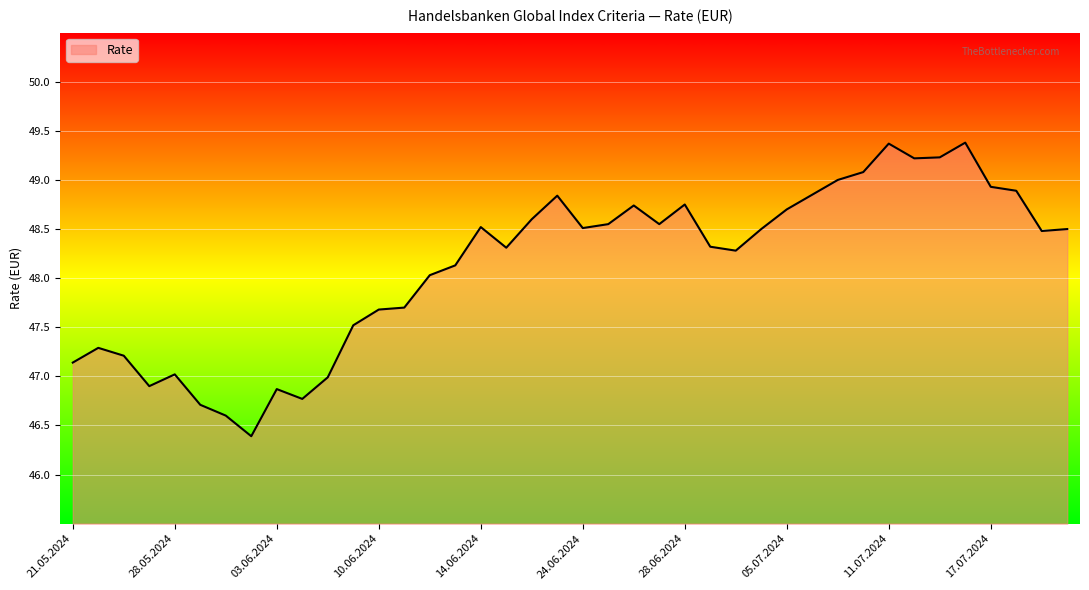

What is the smallest value displayed?

46.4